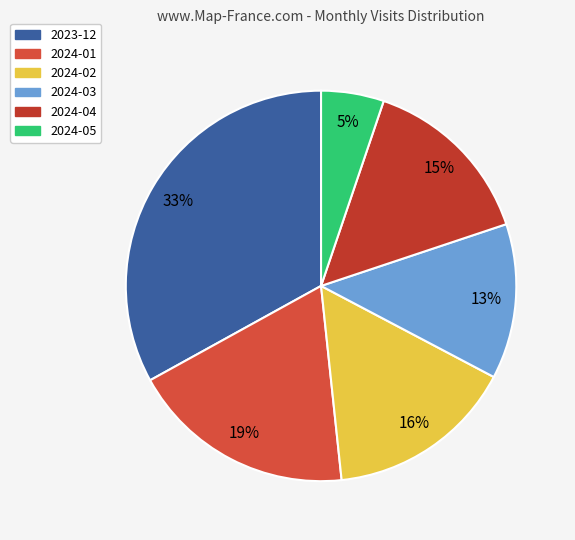

Is the sum of 2023-12 and 2024-04 greater than half?

No